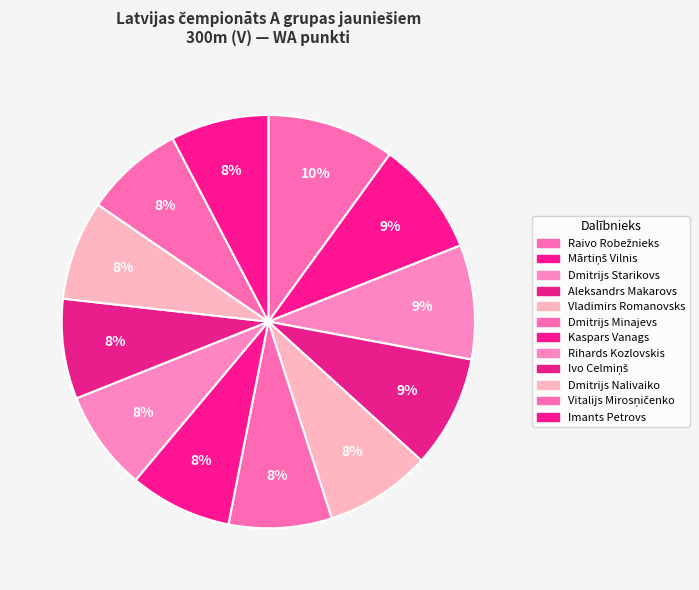

To the nearest percent, what percentage of the pie is Raivo Robežnieks?

10%